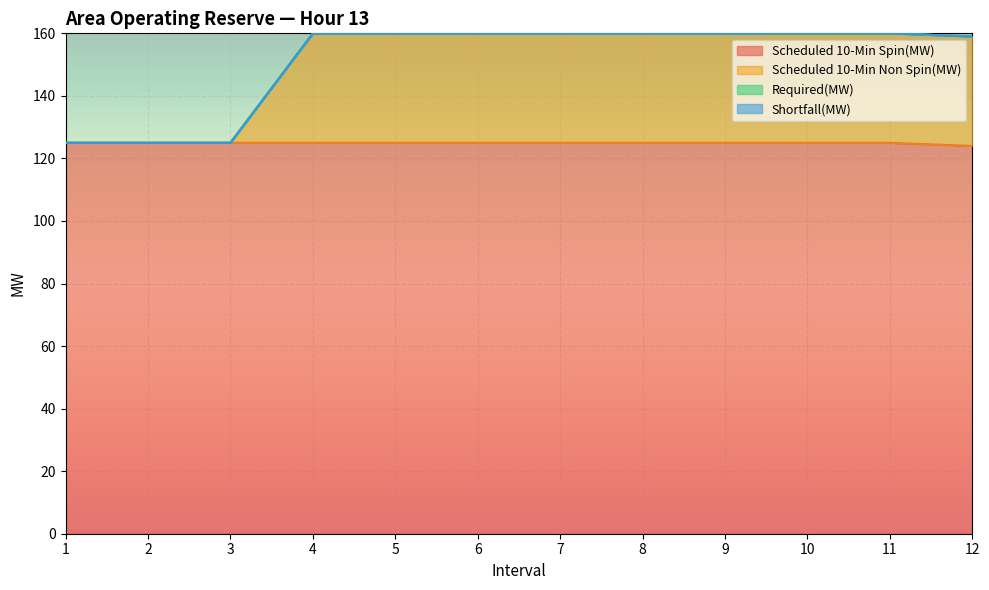

At which category is the sum across all series the highest?

4